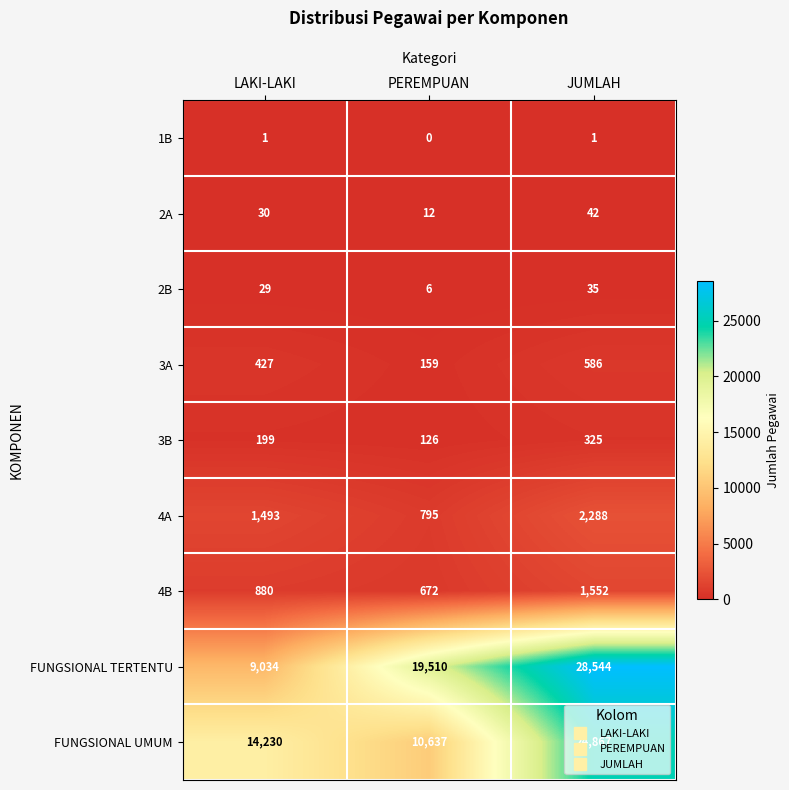

Is the value of 4A at LAKI-LAKI greater than the value of 2B at JUMLAH?

Yes